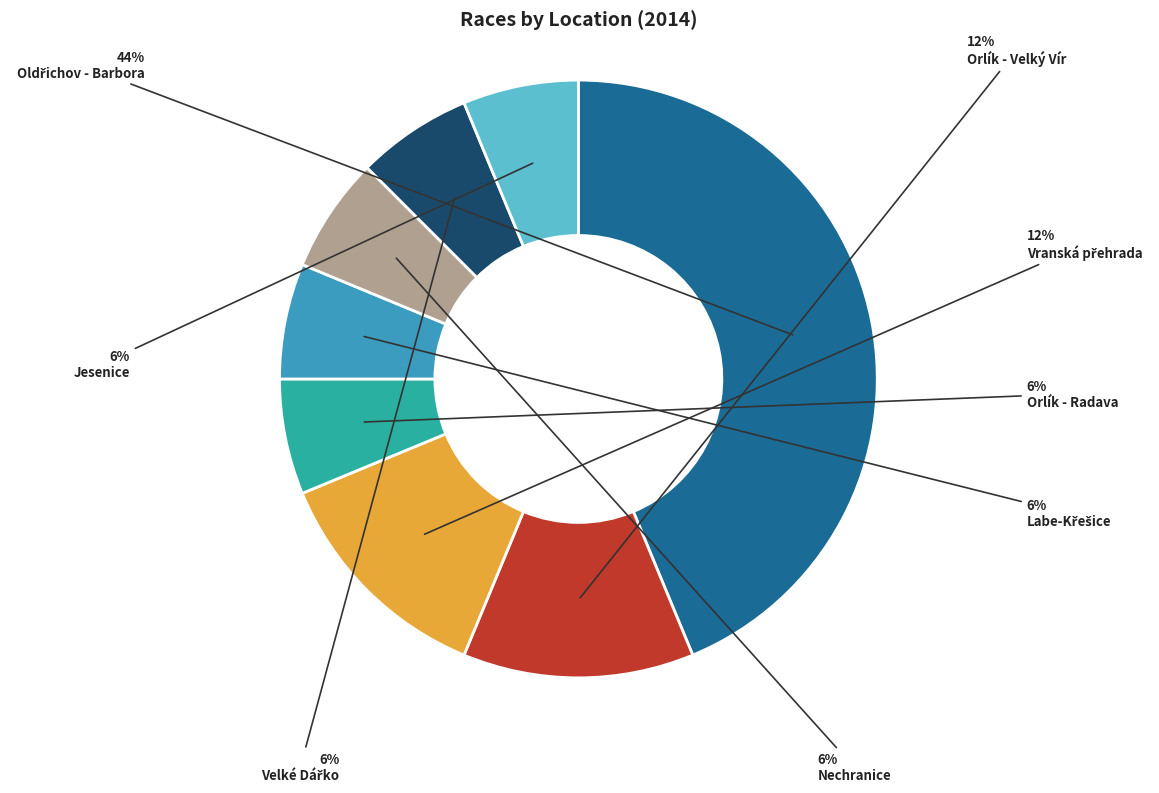

Combined, do Orlík - Radava and Orlík - Velký Vír account for over 50%?

No